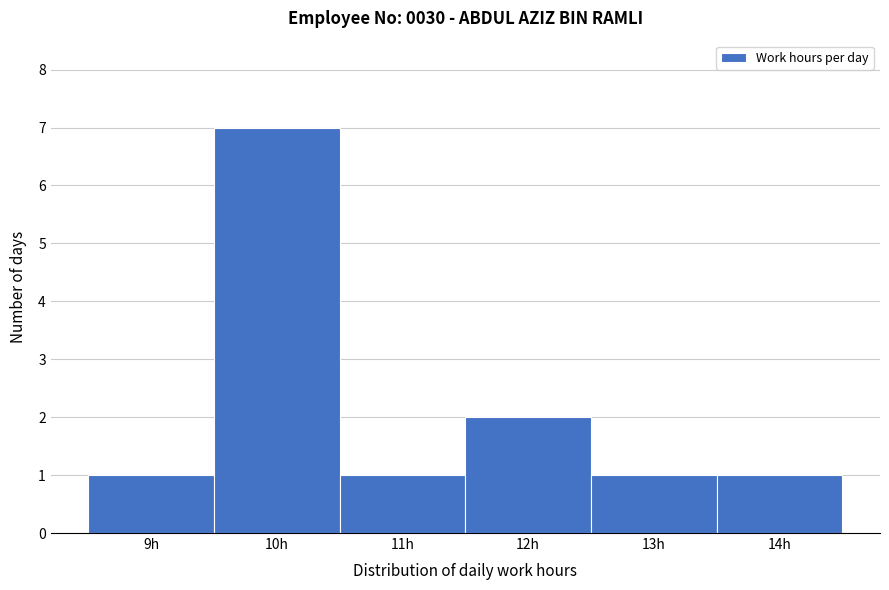

Reading right to left, list all the values displayed in this chart.

1	1	2	1	7	1